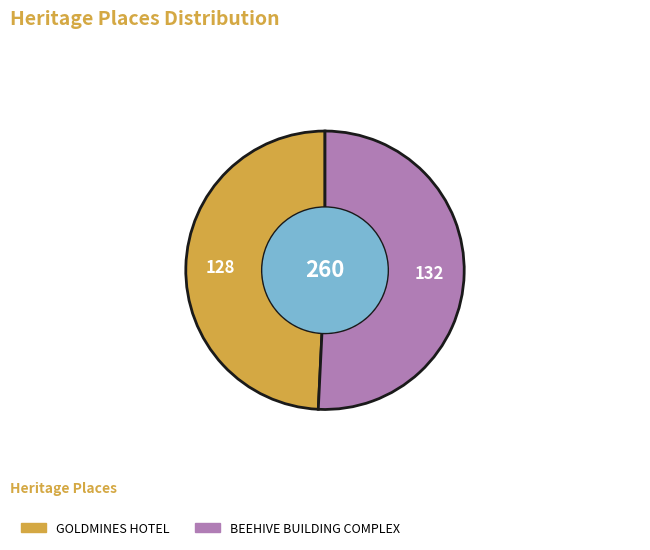

Between BEEHIVE BUILDING COMPLEX and GOLDMINES HOTEL, which is larger?

BEEHIVE BUILDING COMPLEX